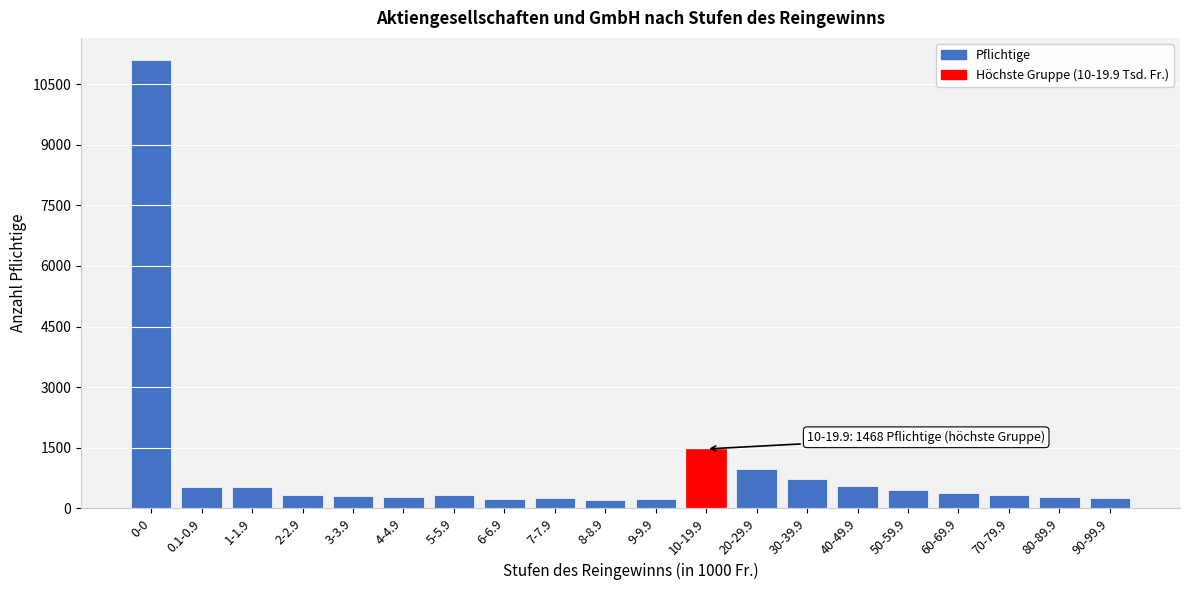

At which label is the value closest to 5649?

10-19.9